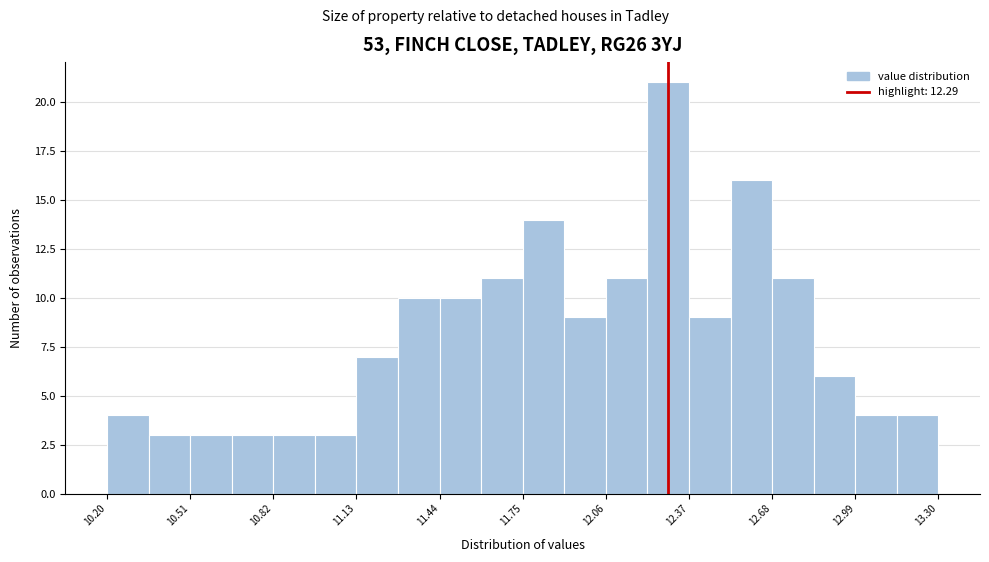

Around what value on the x-axis is the tallest bar? Give the approximate position of its centre, as read against the axis.

12.30